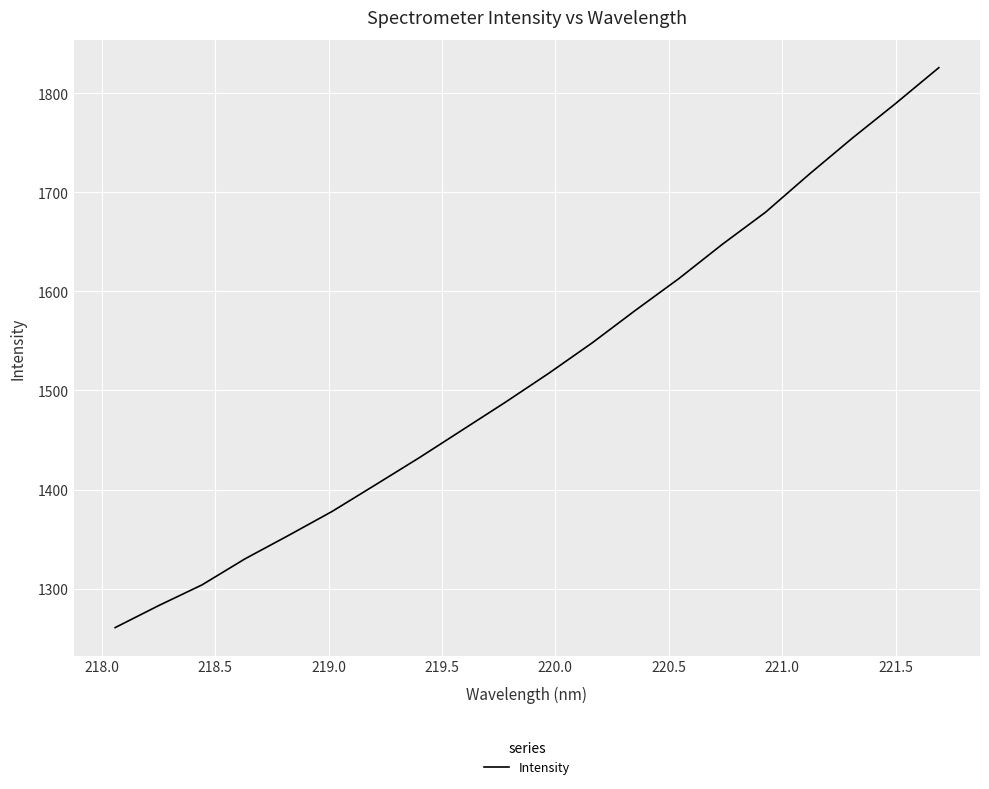

What is the smallest value displayed?

1260.7